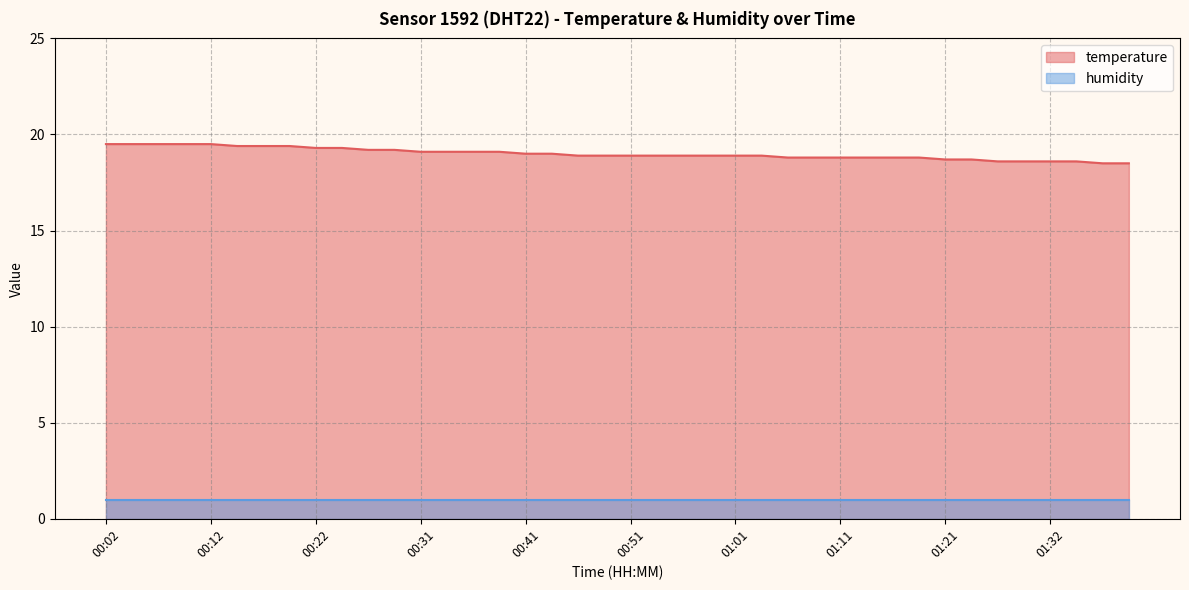

True or false: the data has more than 0 interior local peaks.

False